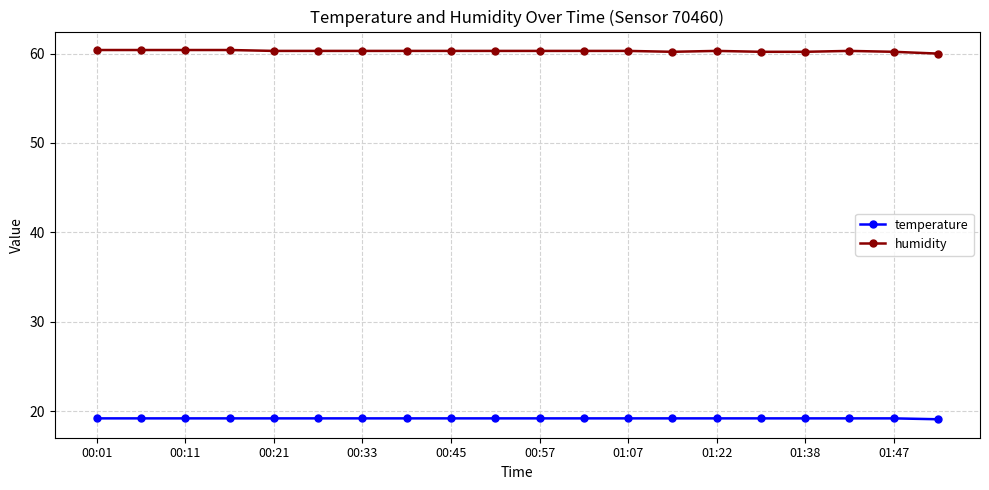

What is the value of the temperature point at the 6th from the left?

19.2